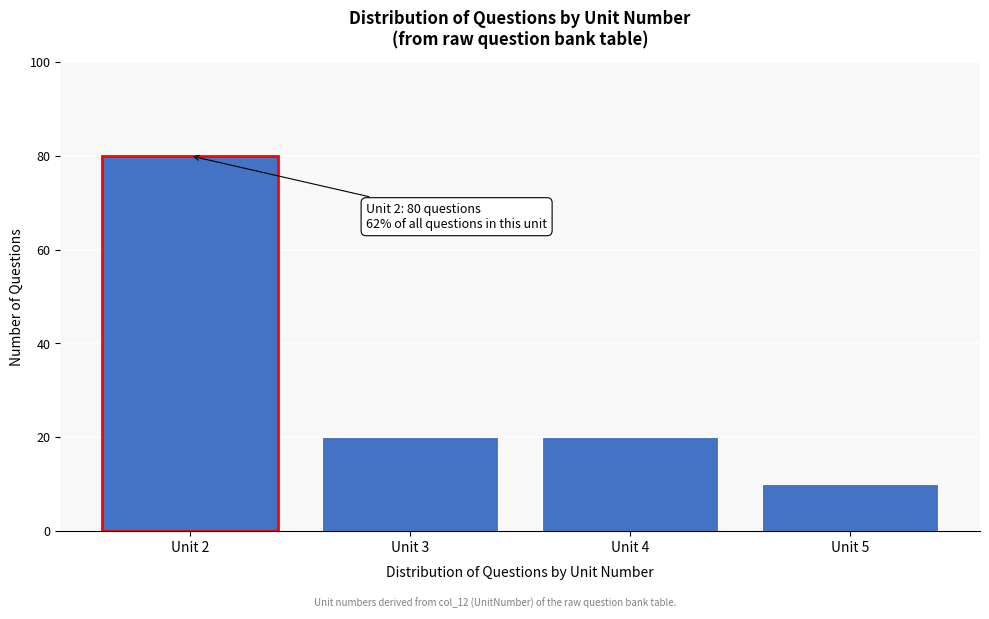

Reading right to left, transcribe all the data shown in this chart.

10	20	20	80